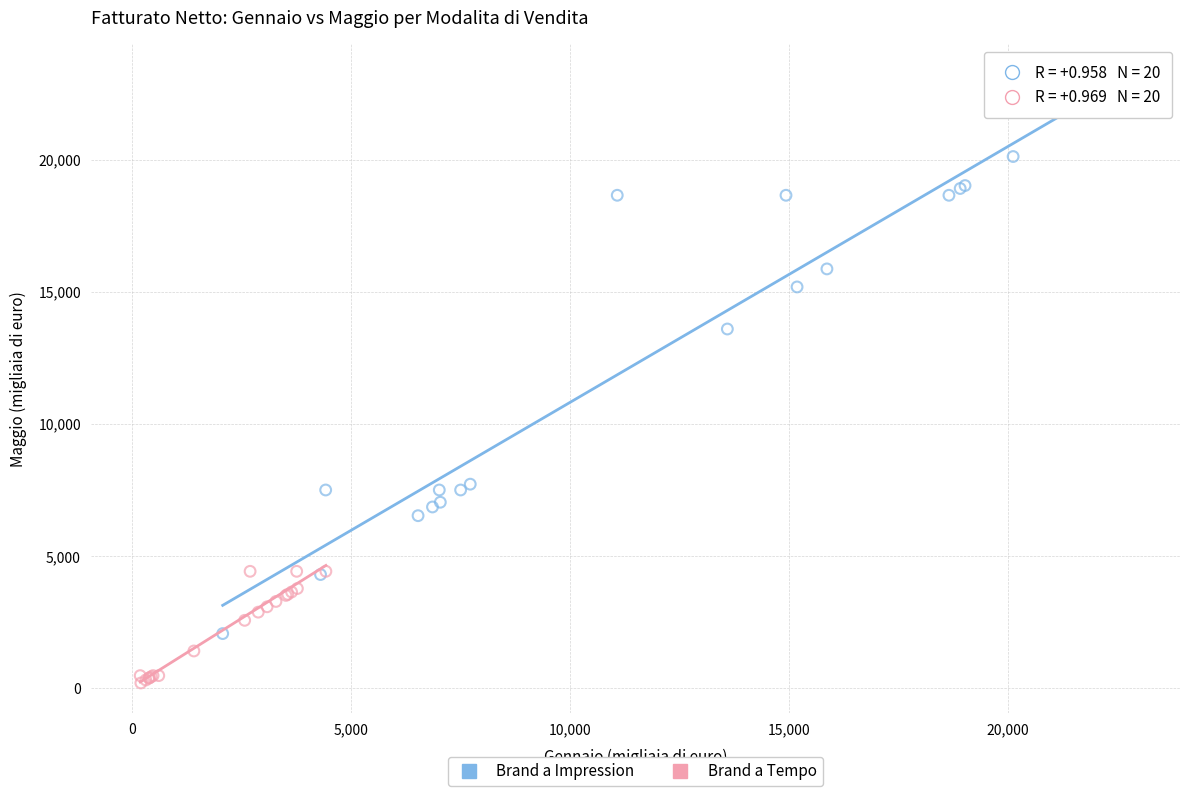

Which series reaches the minimum Y coordinate?

Brand a Tempo